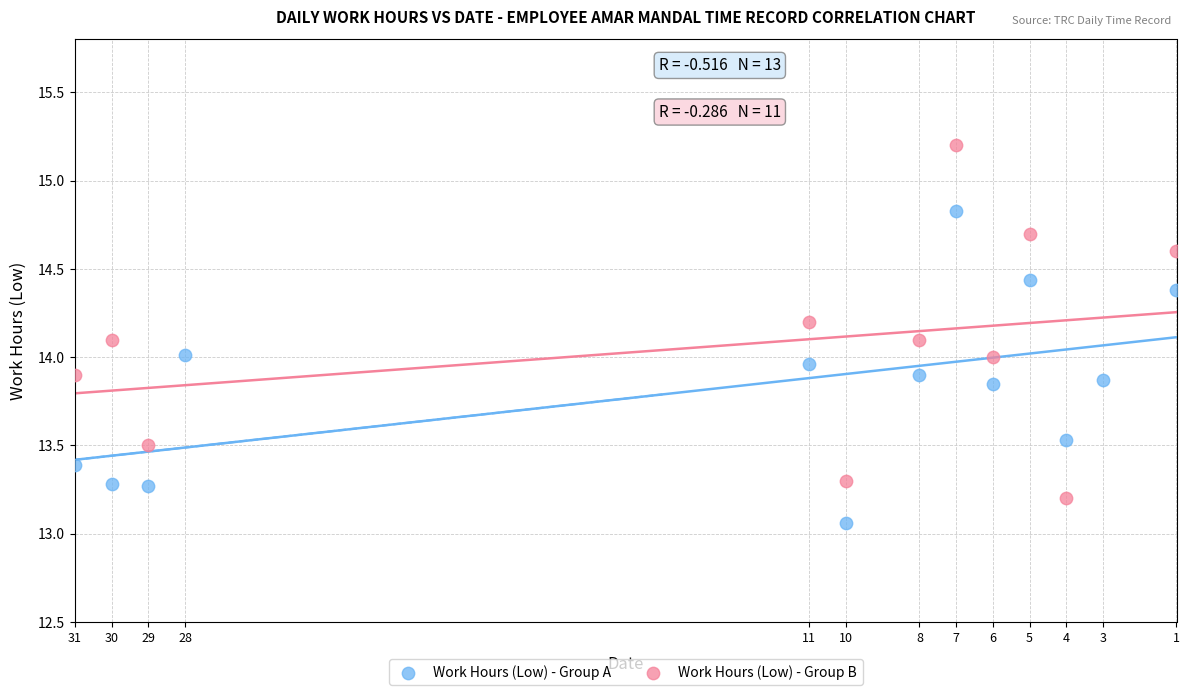

Which series contains the highest Y value?

Work Hours (Low) - Group B